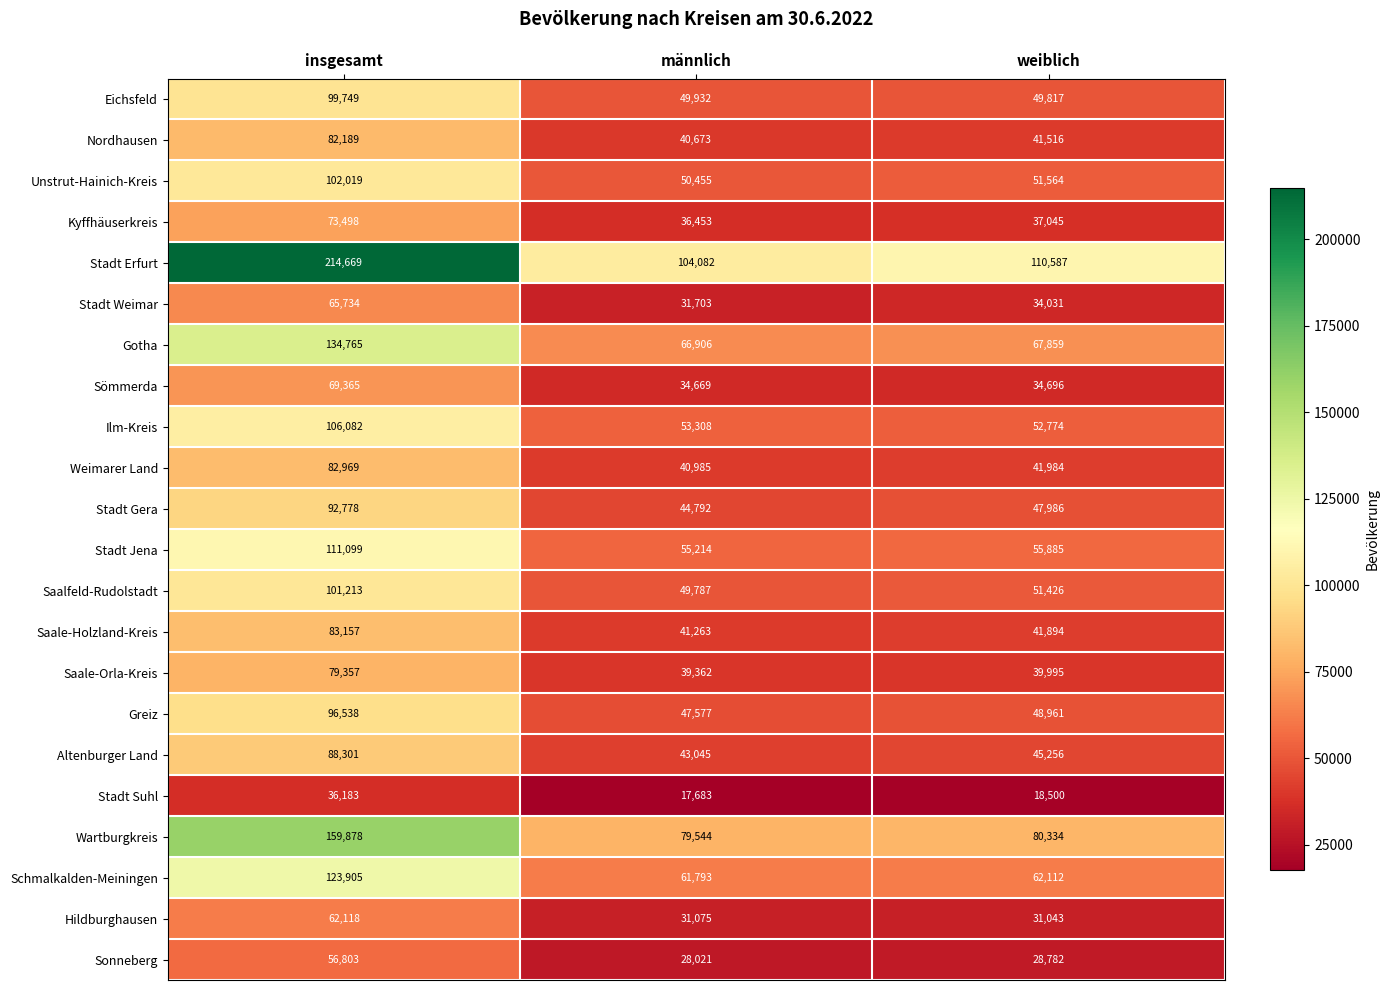

The Greiz series shows 48961 at weiblich. True or false?

True